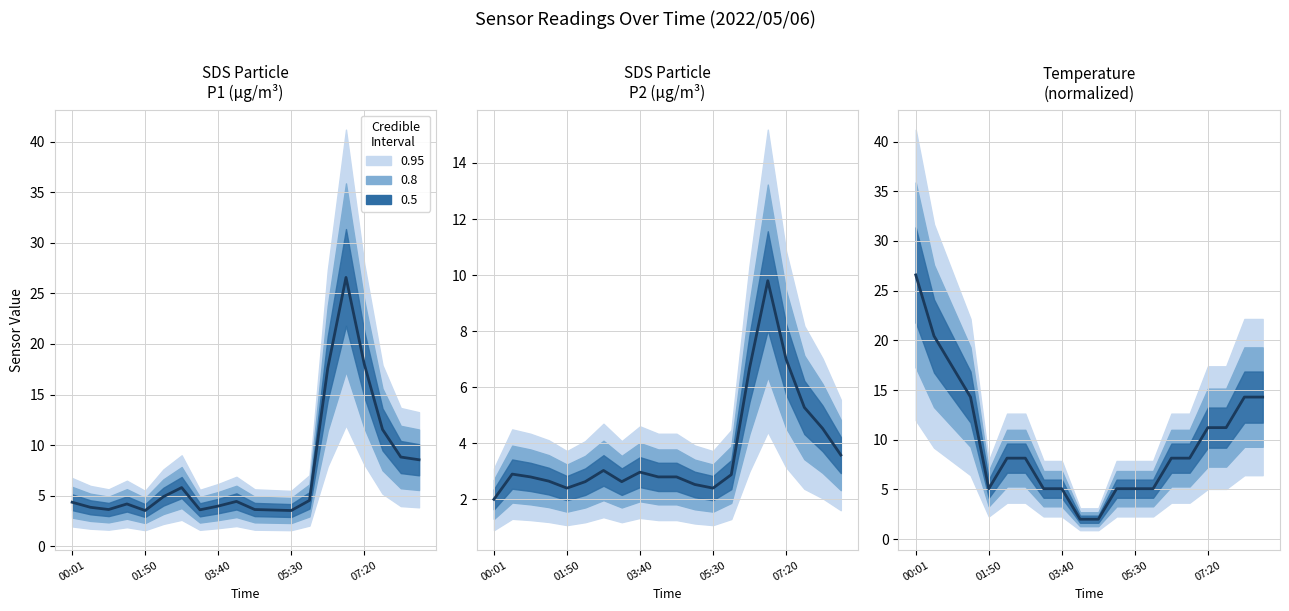

How many categories are shown in the chart?

20